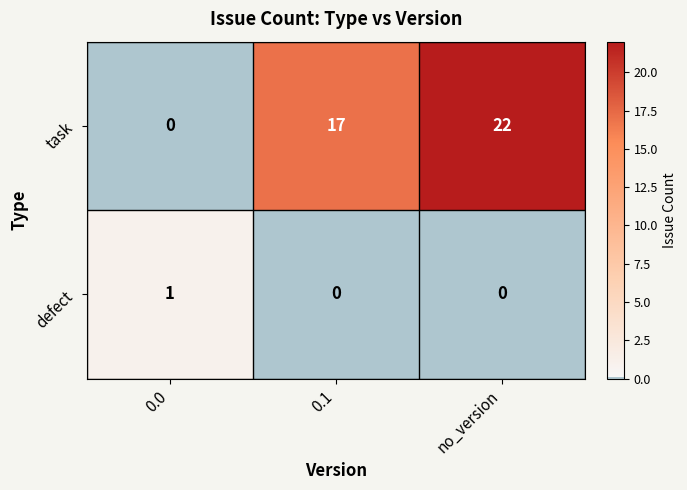

How many task values are between 0 and 22?

3